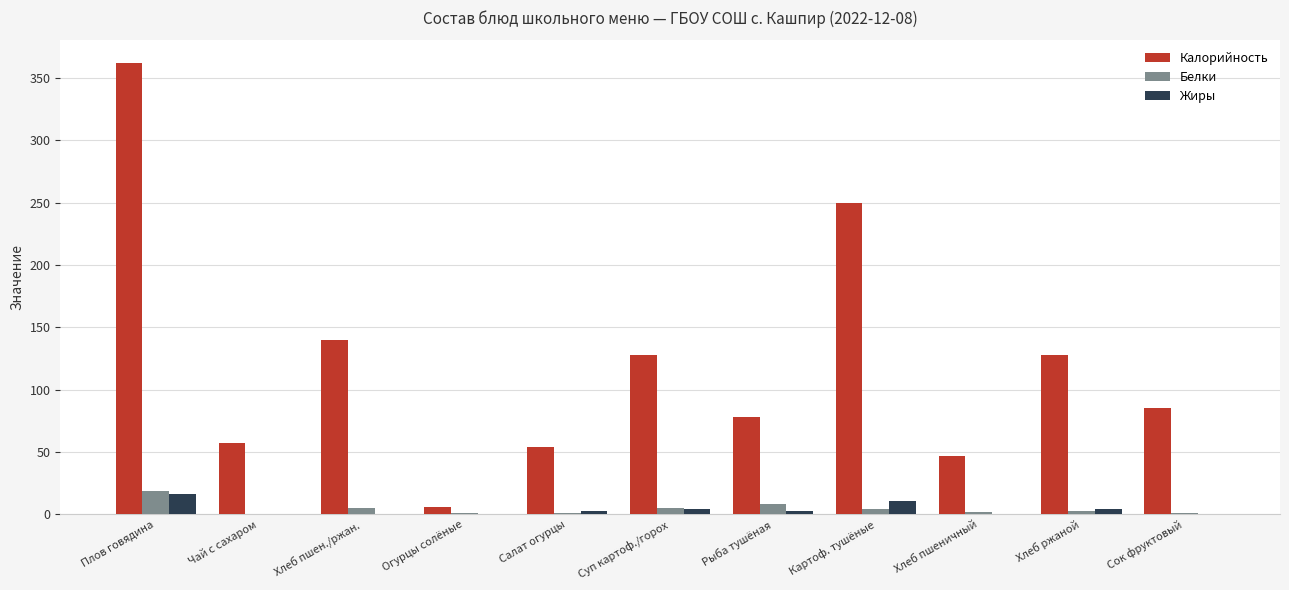

True or false: Калорийность has a value of 406 at Картоф. тушёные.

False